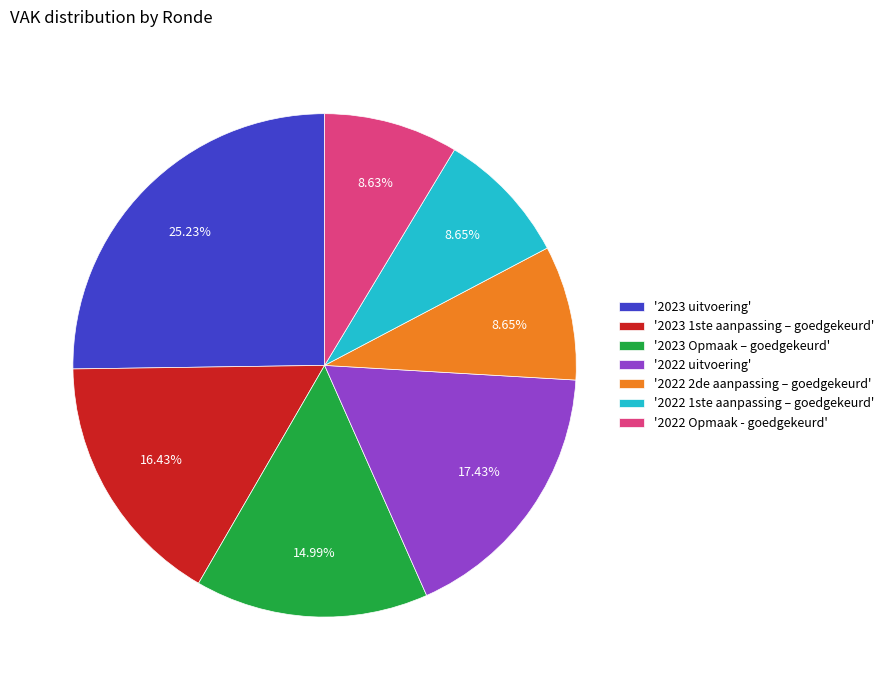

Approximately how many times larger is the value at '2022 uitvoering' compared to '2023 uitvoering'?

0.7